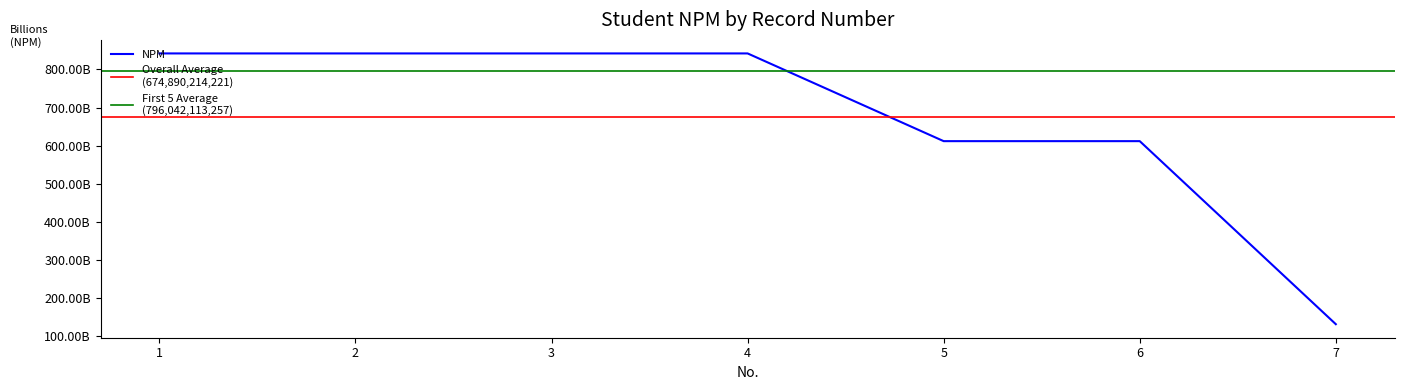

What is the sum of all values?

4724231499551